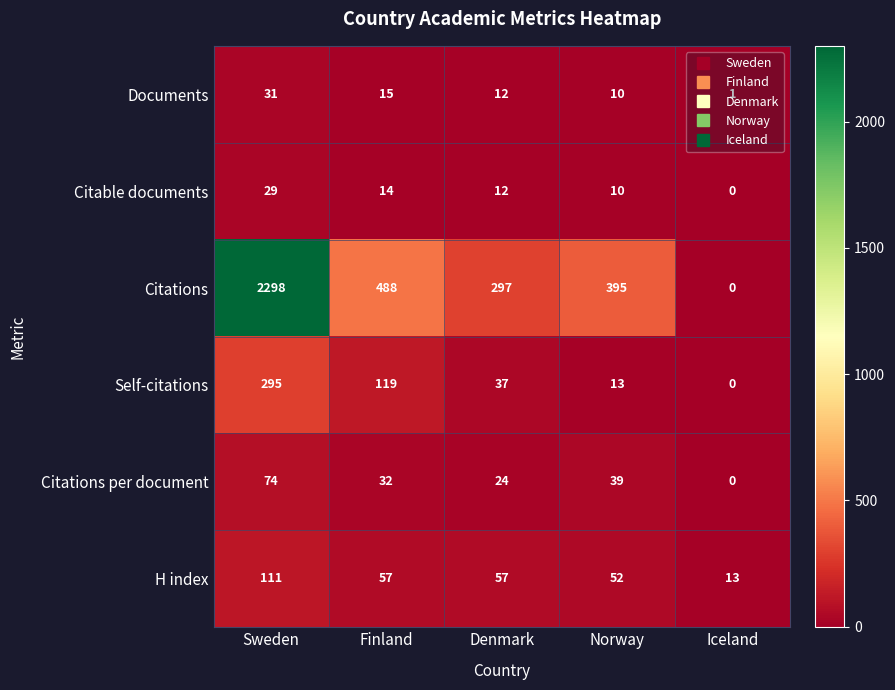

At how many categories does at least one series exceed 748?

1